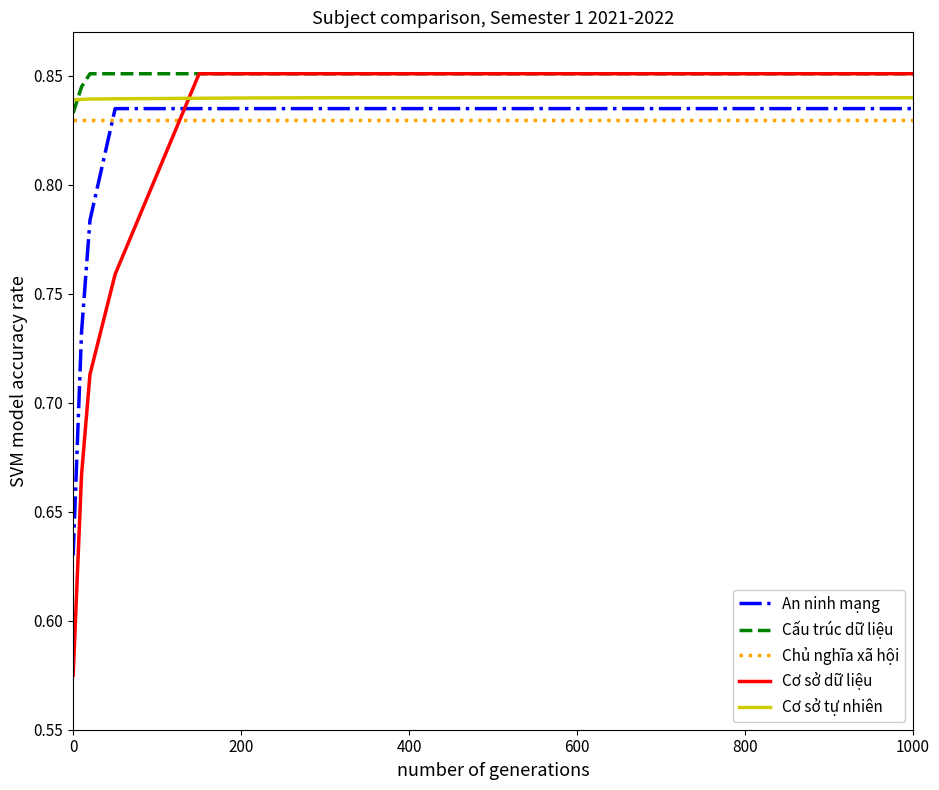

True or false: An ninh mạng and Cấu trúc dữ liệu cross at least once.

False